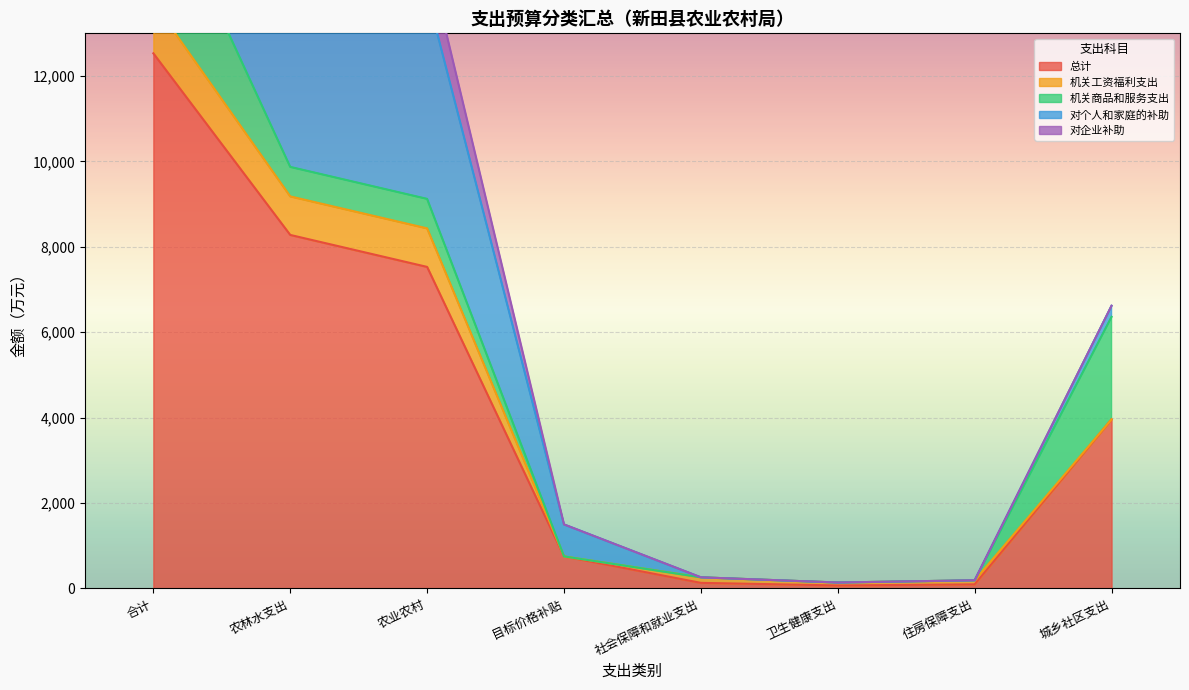

At which category is the sum across all series the highest?

合计